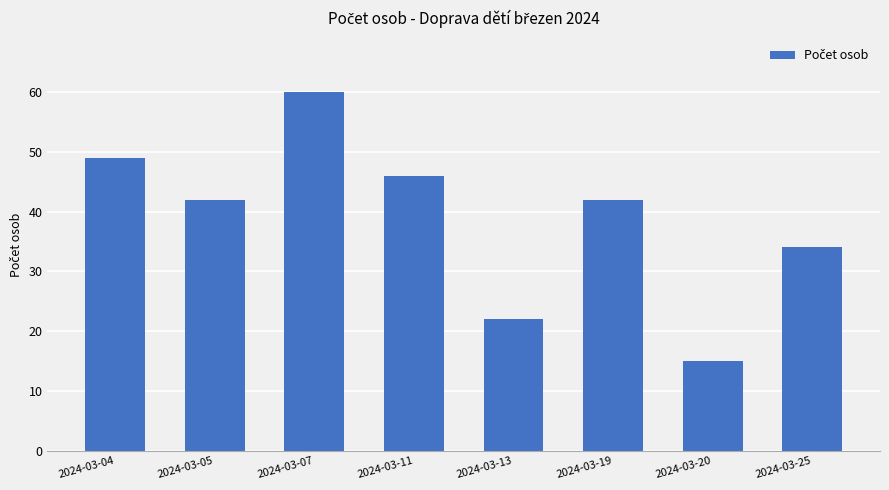

Where is the data nearest to the value 37?

2024-03-25